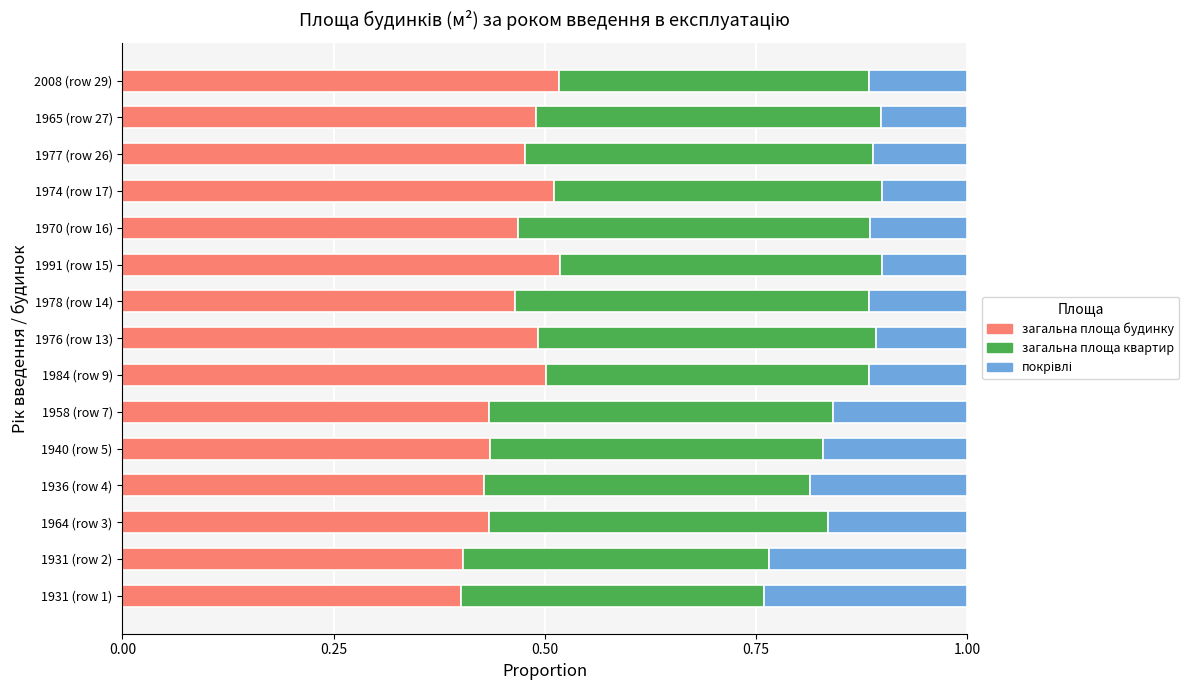

The загальна площа будинку series shows 0.2 at 1970 (row 16). True or false?

False